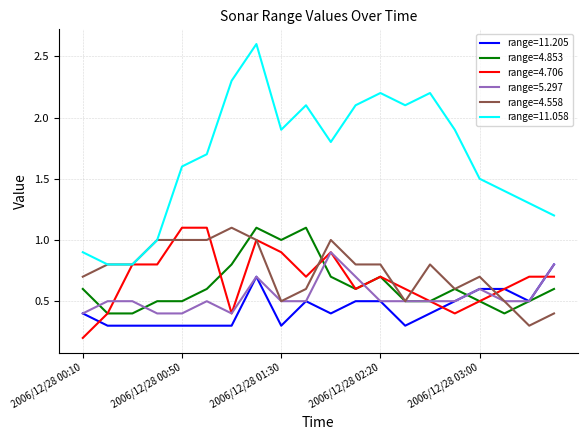

True or false: range=11.058 and range=5.297 intersect in this chart.

False